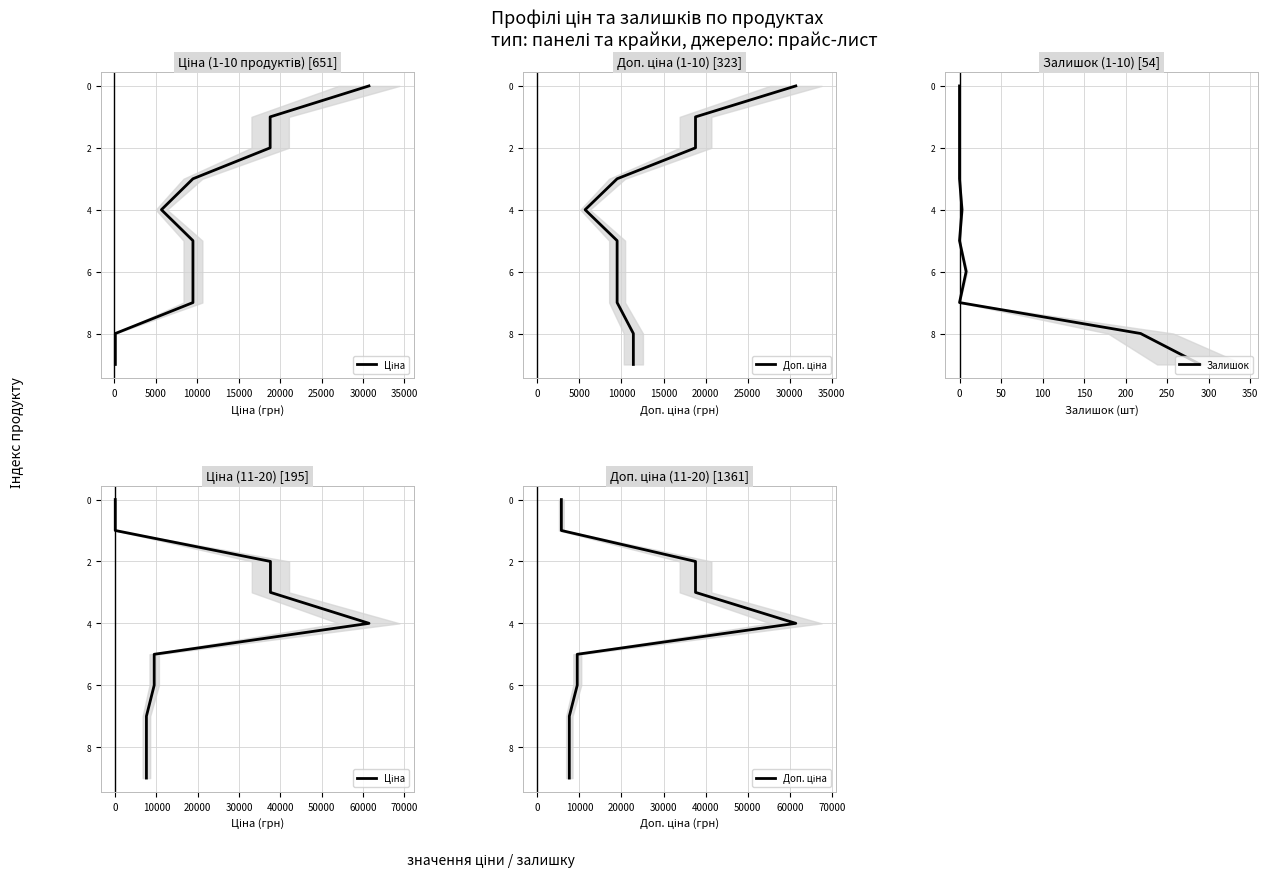

Does the chart display data point markers on the line(s)?

No